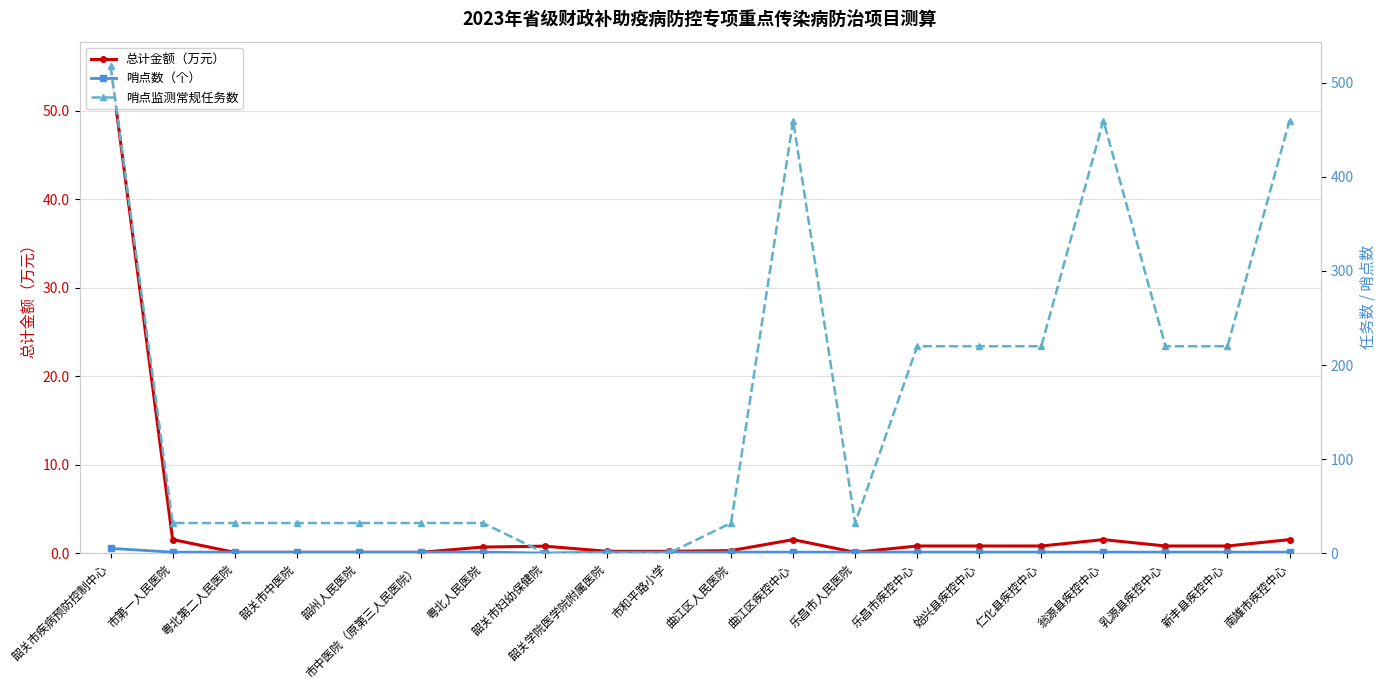

Which label corresponds to the smallest value in the chart?

韶关市妇幼保健院